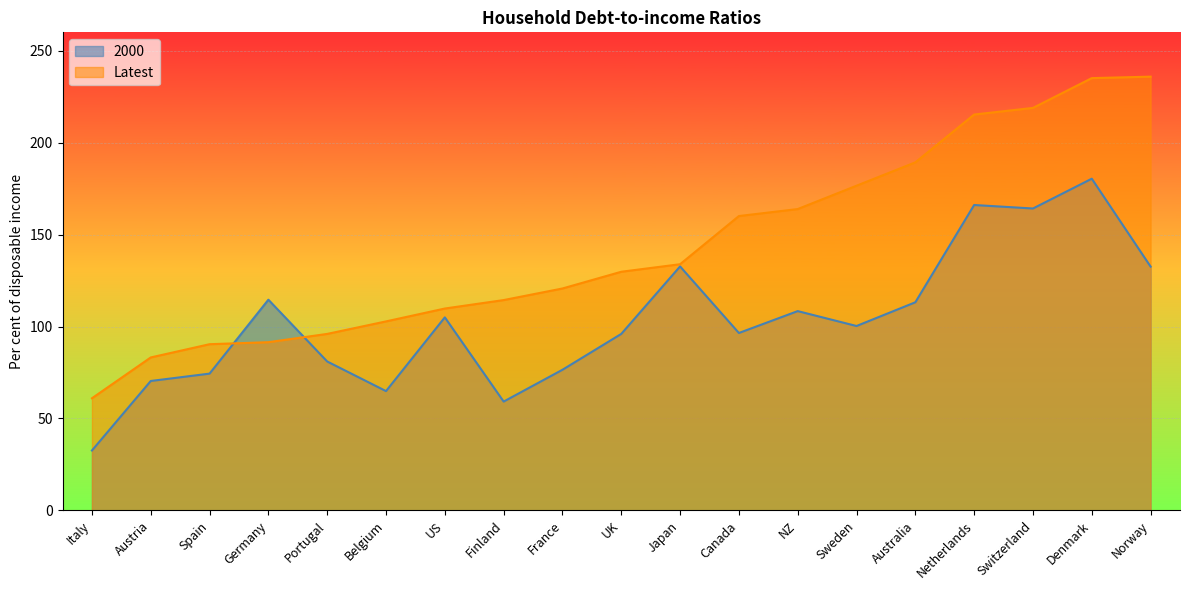

At which category does 2000 reach its first local peak?

Germany